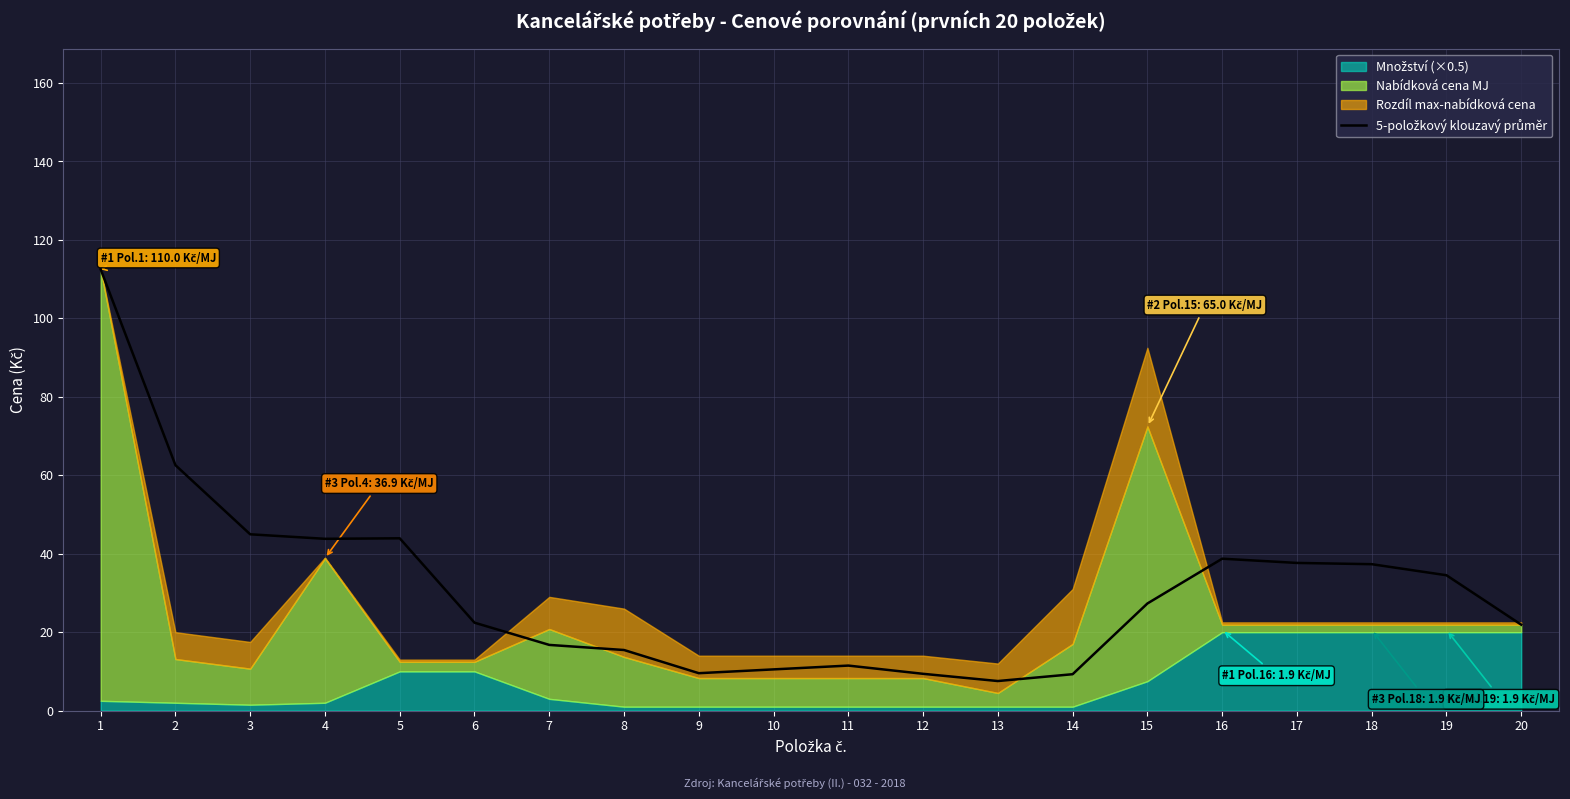

How many points are higher than both their immediate neighbors (excluding endpoints)?

3